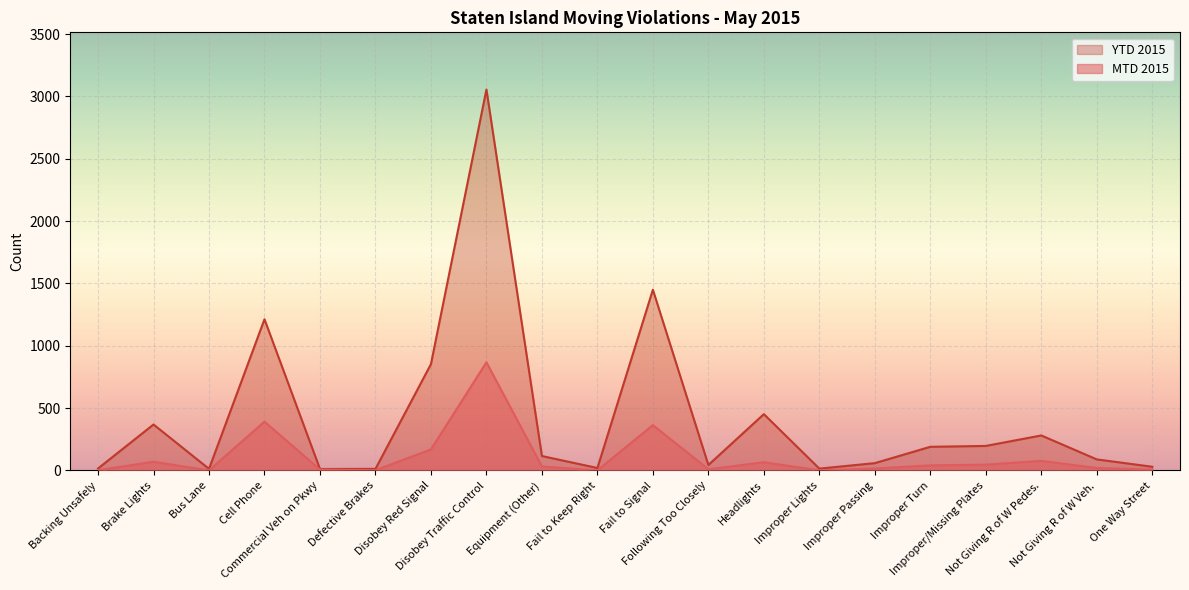

At Headlights, list the series in order from largest to smallest.

YTD 2015, MTD 2015